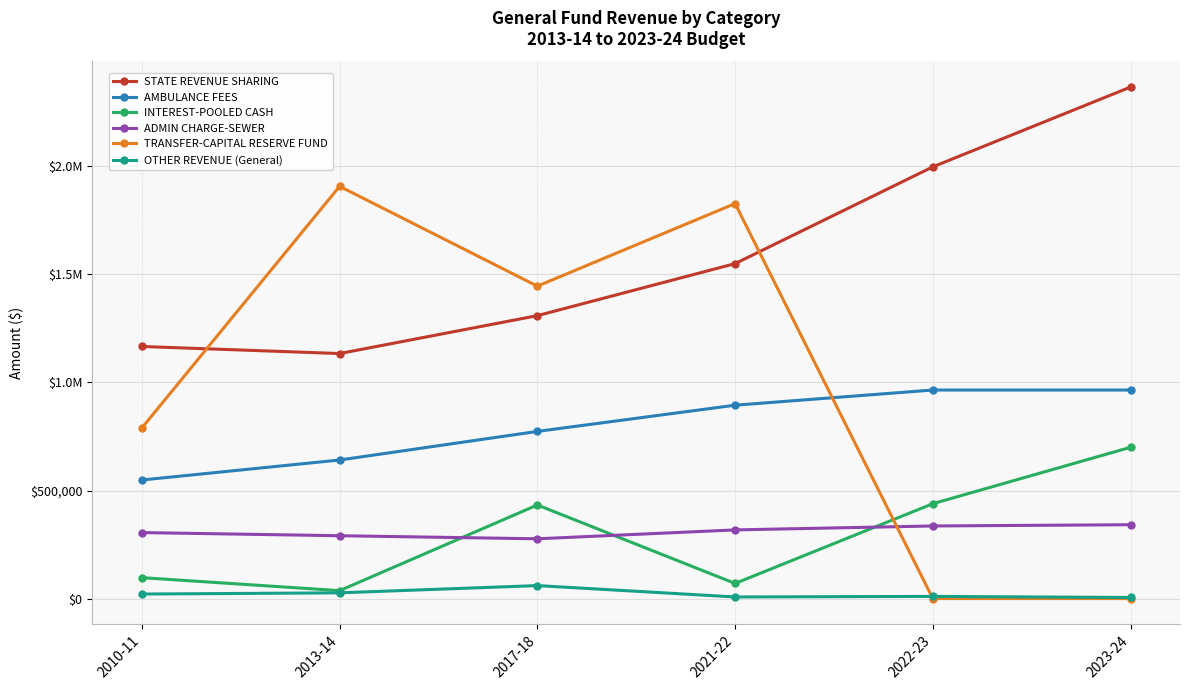

Does the chart have visible grid lines?

Yes